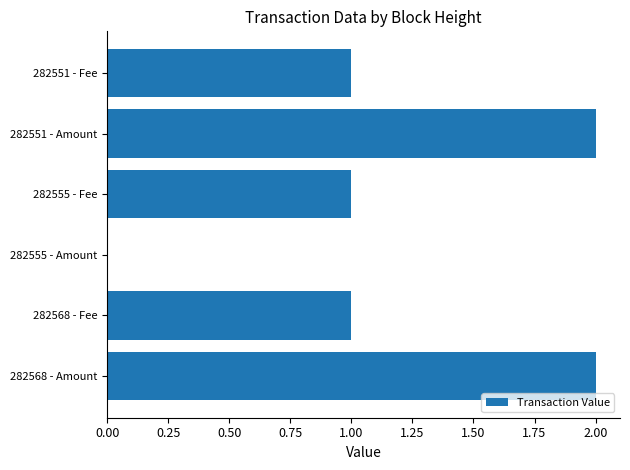

What is the ratio of the value at 282568 - Amount to the value at 282568 - Fee?

2.0